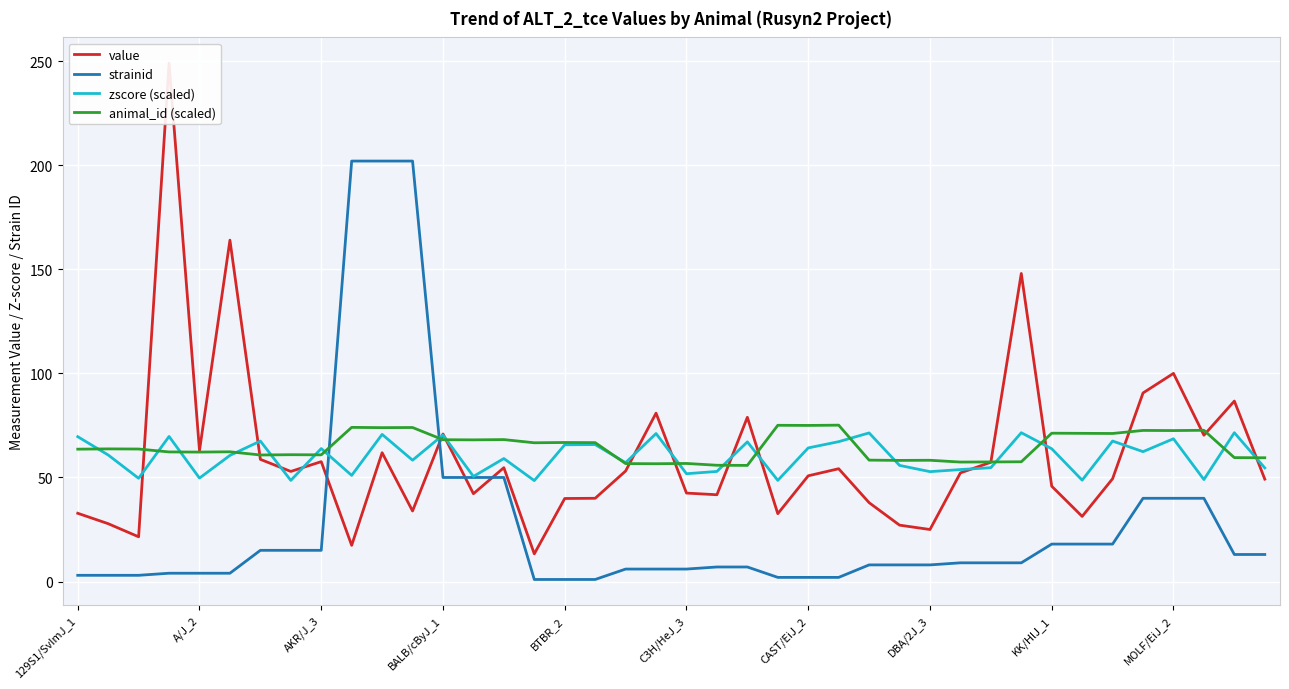

What is the label of the 40th point from the right?

129S1/SvImJ_1